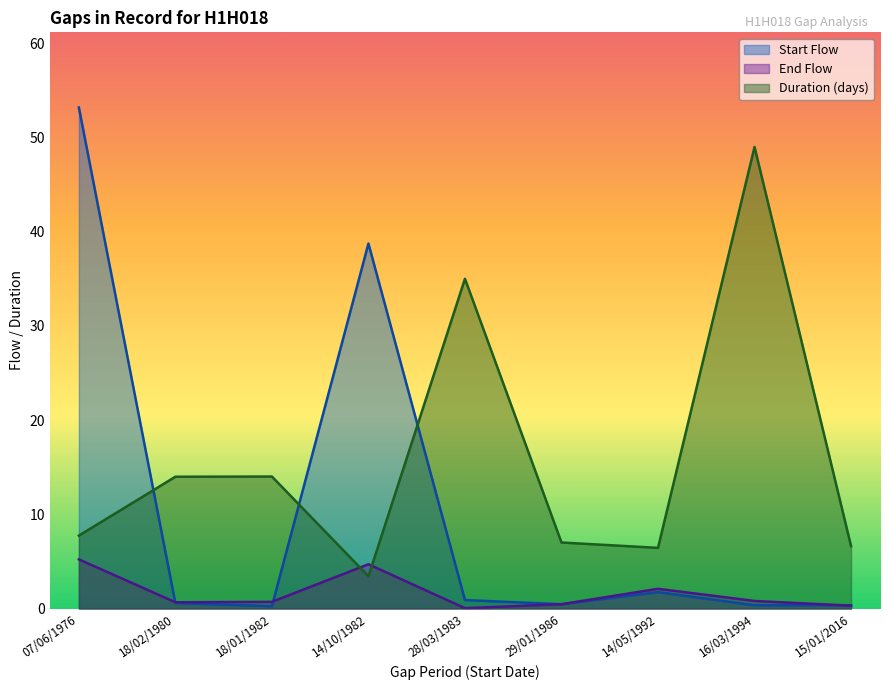

Which has a higher value, 14/10/1982 or 07/06/1976?

07/06/1976